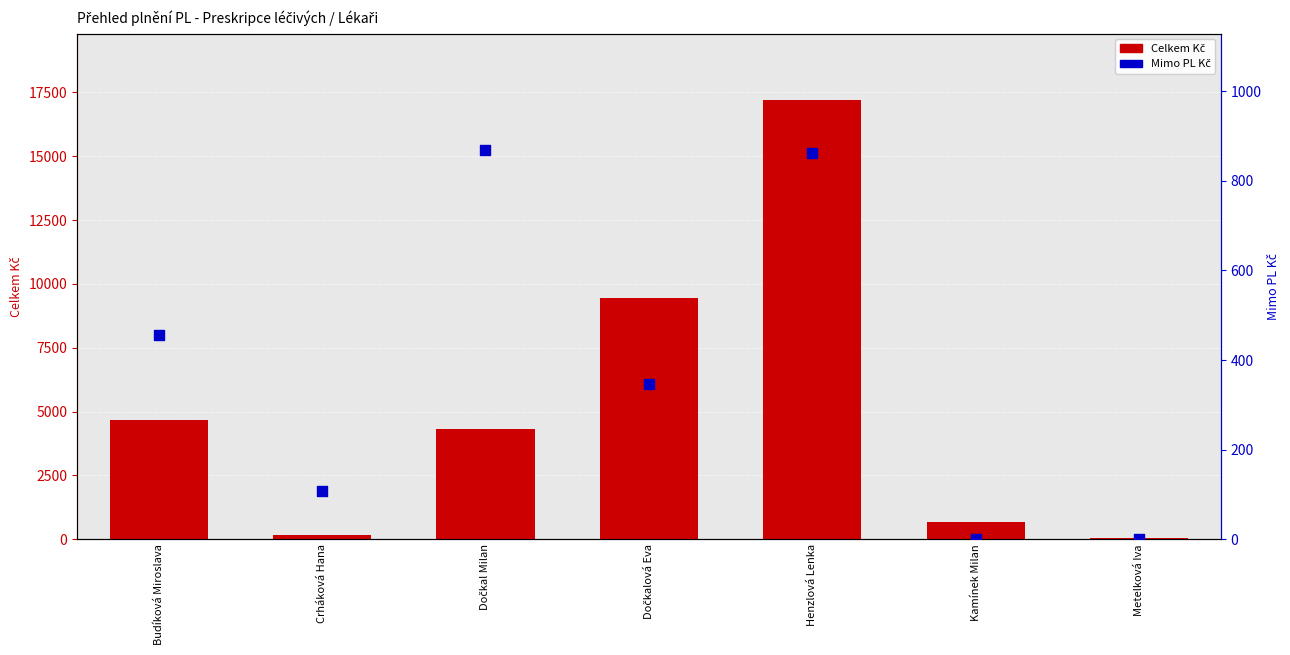

What are all the series names shown in the legend?

Celkem Kč, Mimo PL Kč